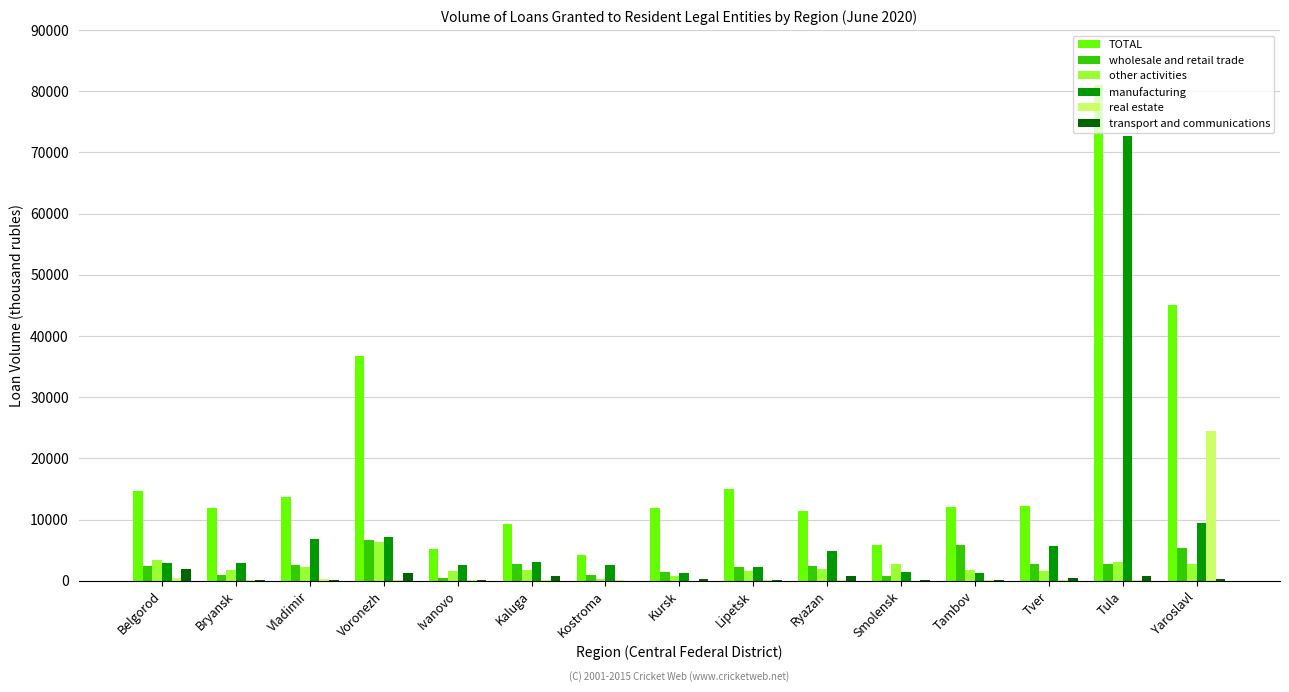

Are the bars grouped side by side (vs. stacked)?

Yes